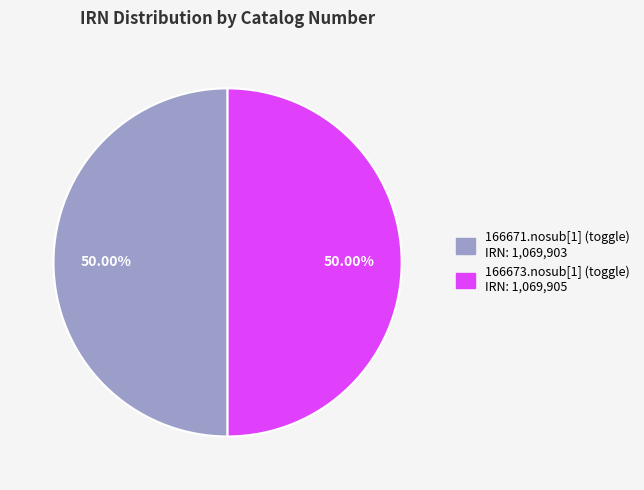

To the nearest percent, what percentage of the pie is 166673.nosub[1] (toggle)?

50%